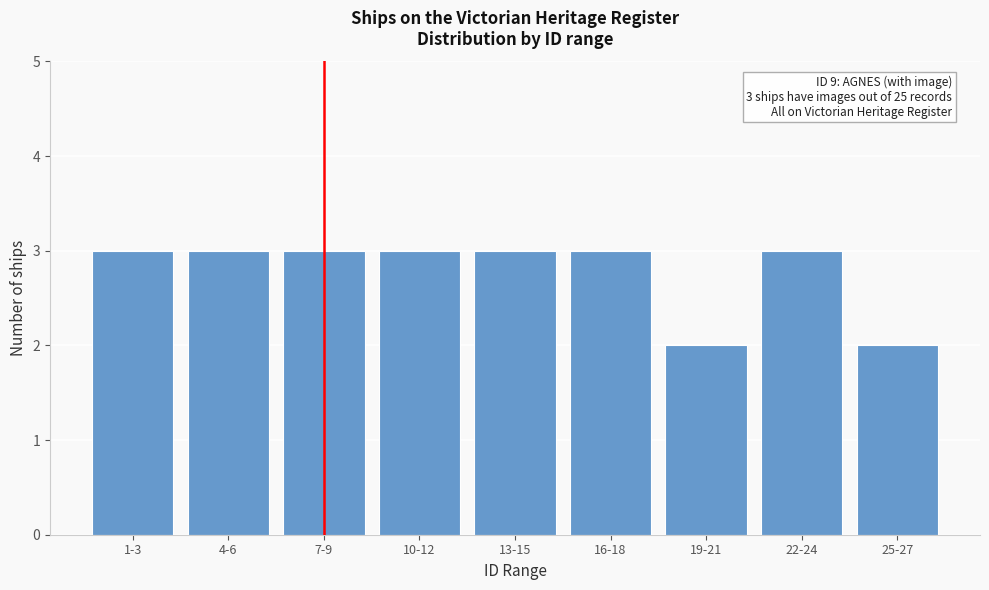

Reading left to right, transcribe all the data shown in this chart.

3	3	3	3	3	3	2	3	2